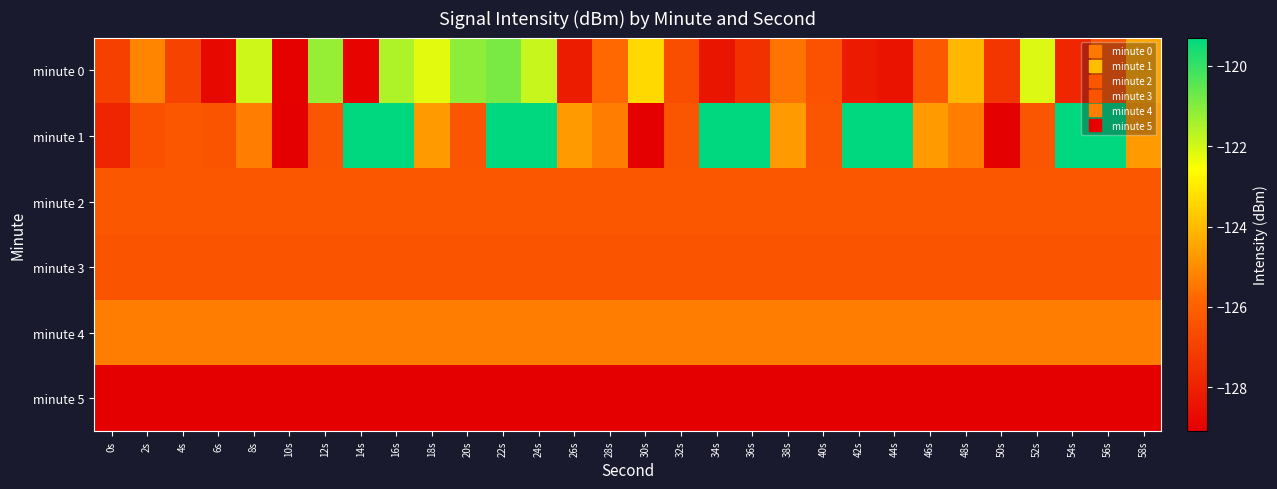

At which category is the sum across all series the highest?

22s